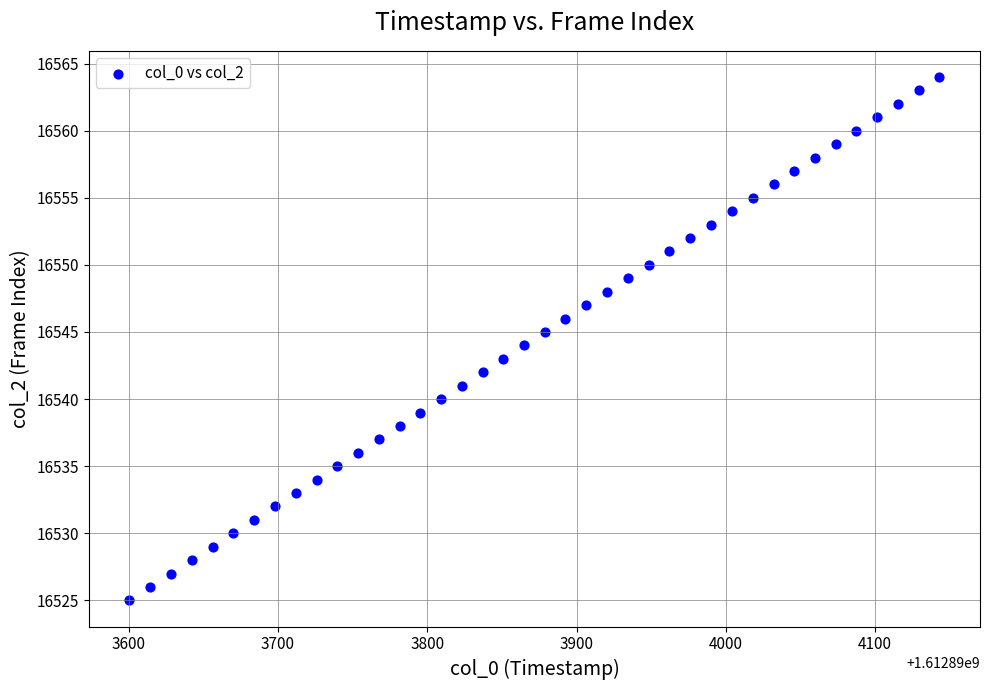

What is the range of Y values (max minus min)?

39